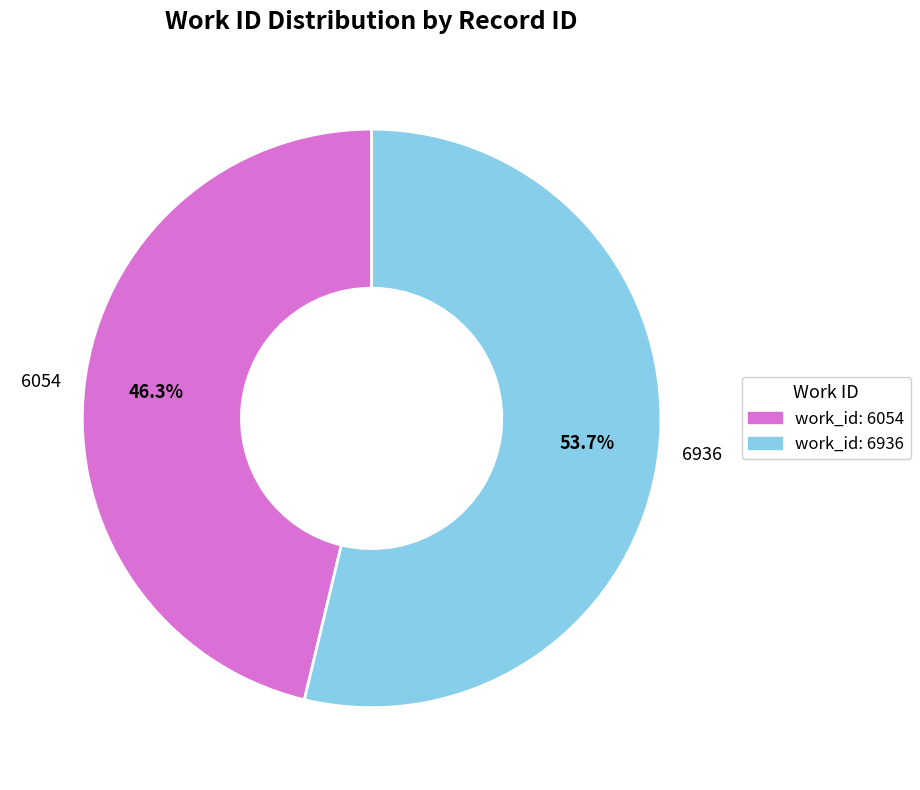

Is there a majority slice in this chart?

Yes